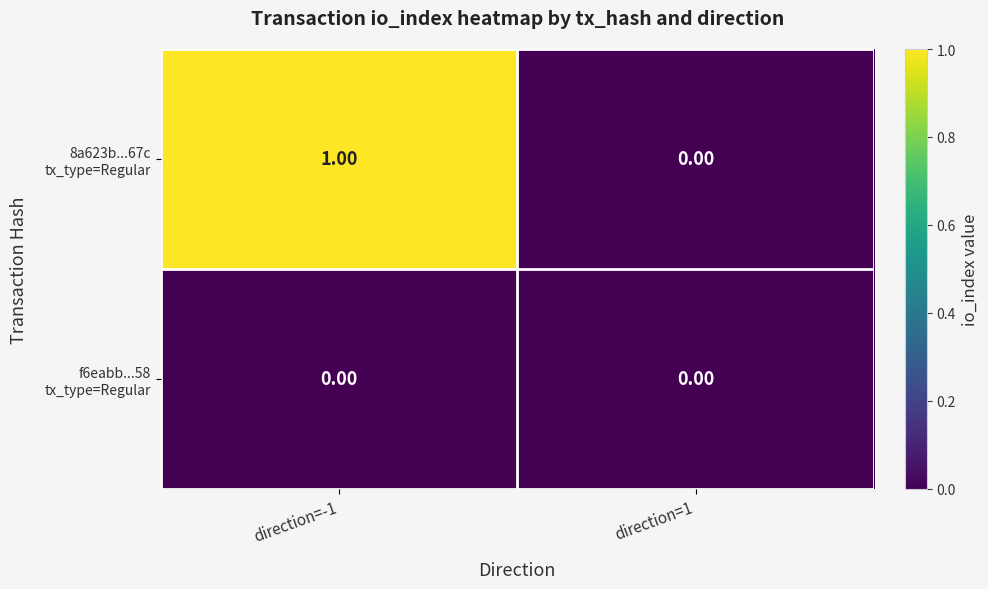

At which category is the sum across all series the highest?

direction=-1